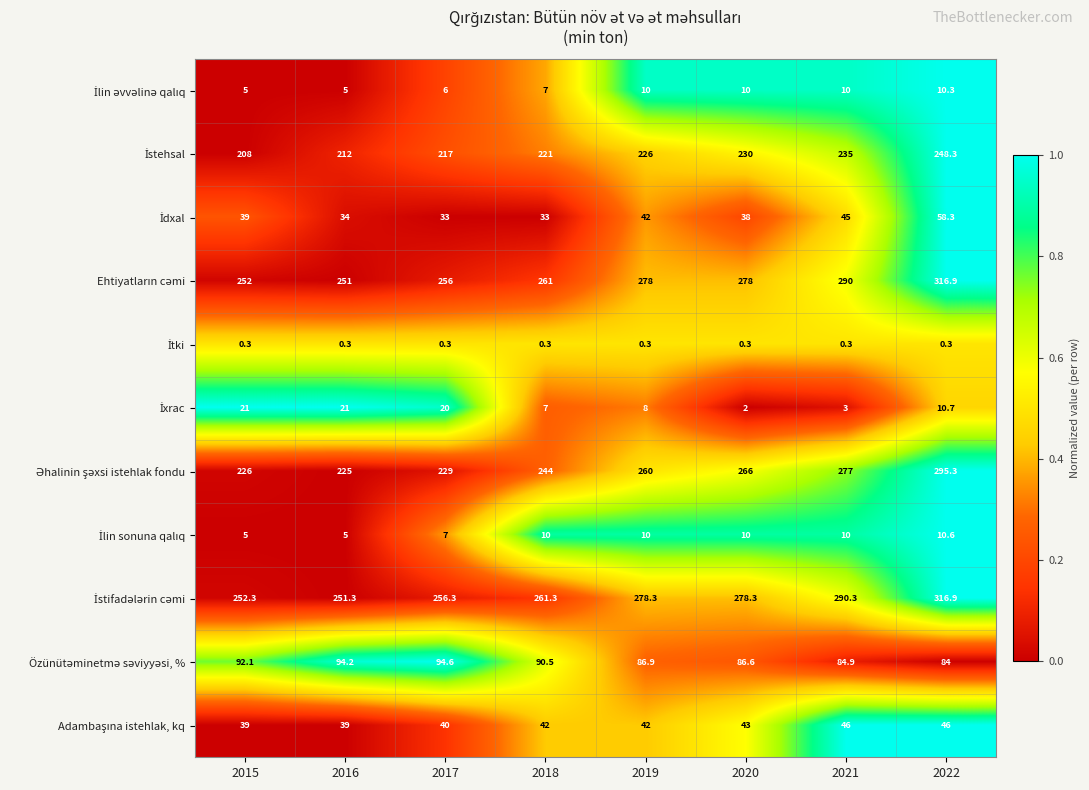

What is the total value across all series at 2020?

1242.2